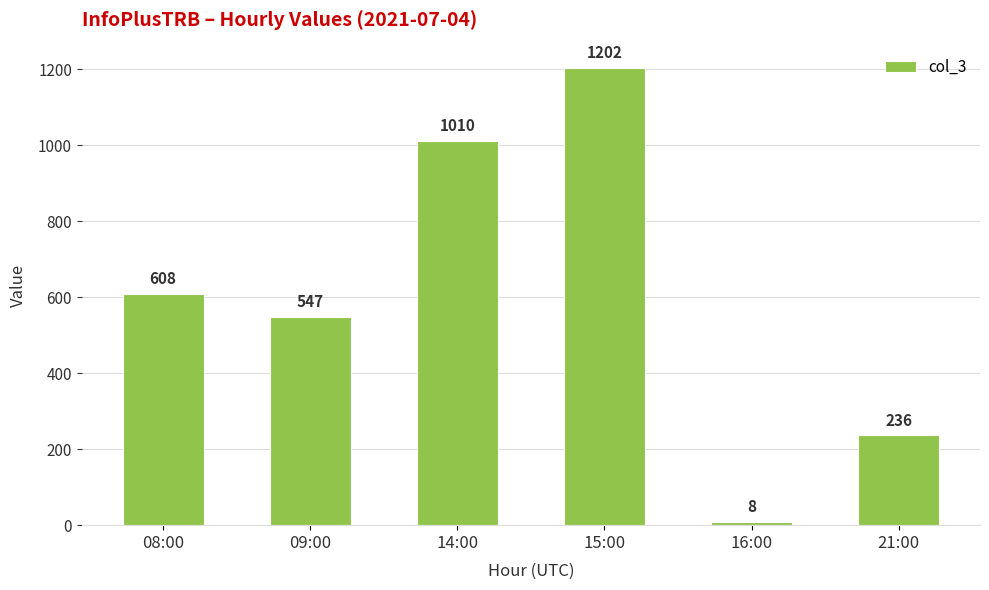

What is the difference between the values at 15:00 and 21:00?

966